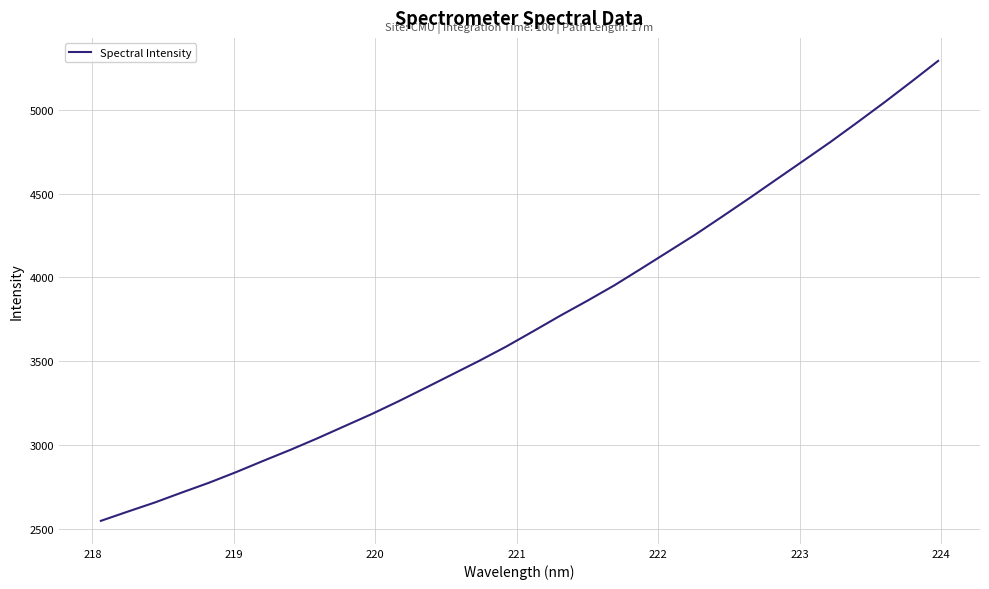

What is the smallest value displayed?

2549.1